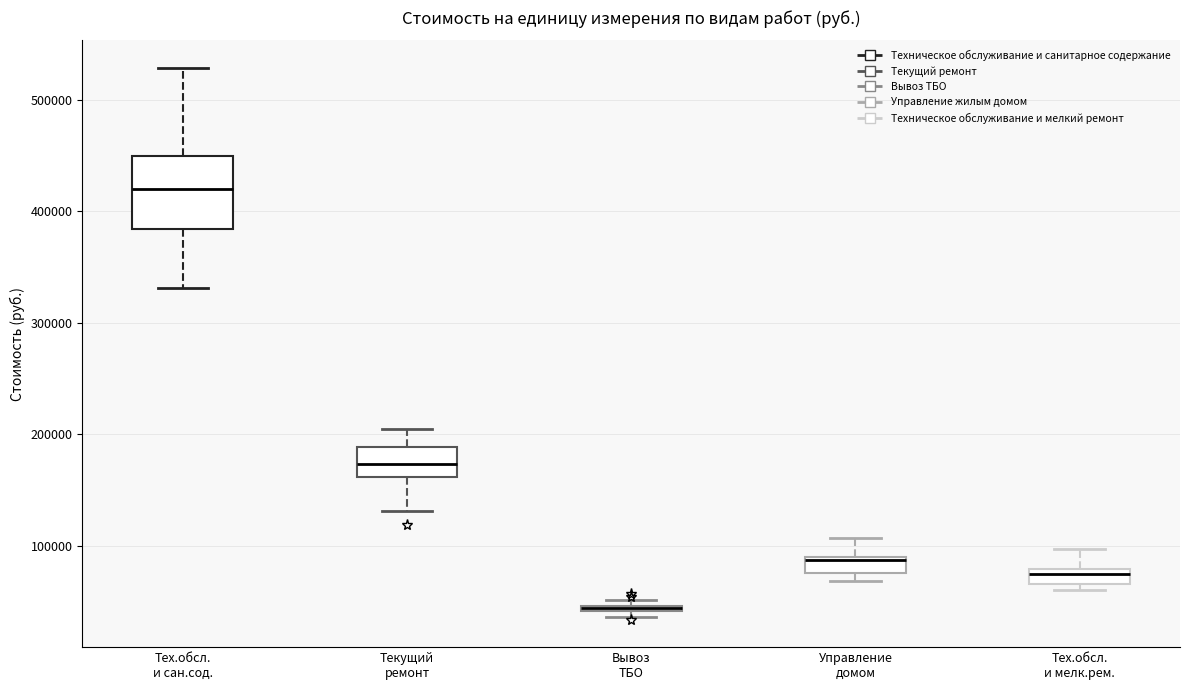

Which box is the tallest, from its lower edge to its upper edge?

Тех.обсл. и сан.сод.